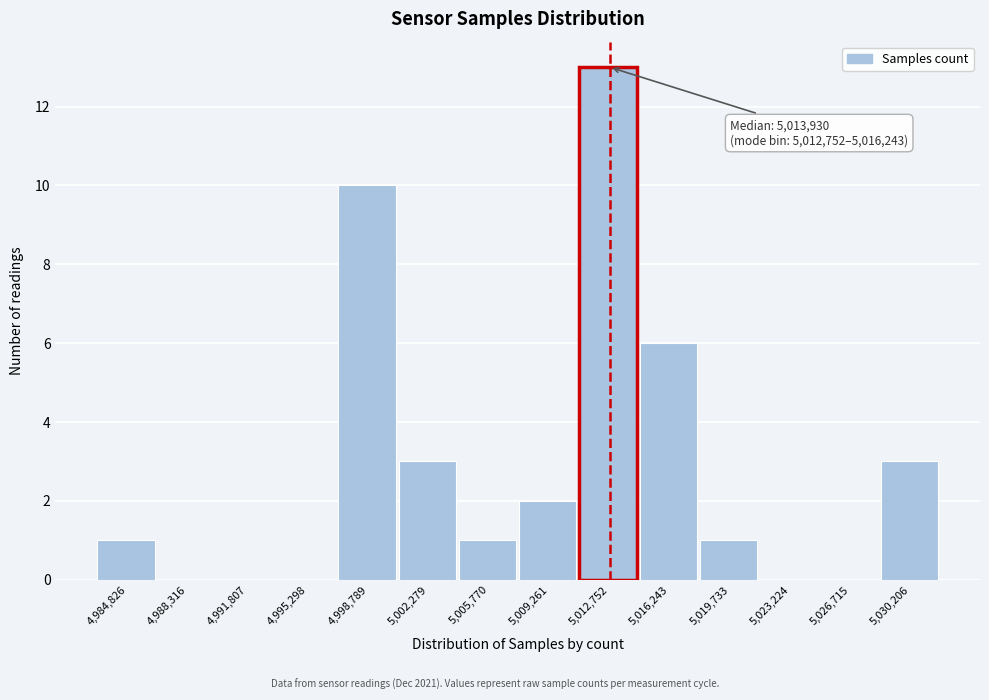

Reading right to left, what are all the values shown in this chart?

5,030,206=3	5,026,715=0	5,023,224=0	5,019,733=1	5,016,243=6	5,012,752=13	5,009,261=2	5,005,770=1	5,002,279=3	4,998,789=10	4,995,298=0	4,991,807=0	4,988,316=0	4,984,826=1